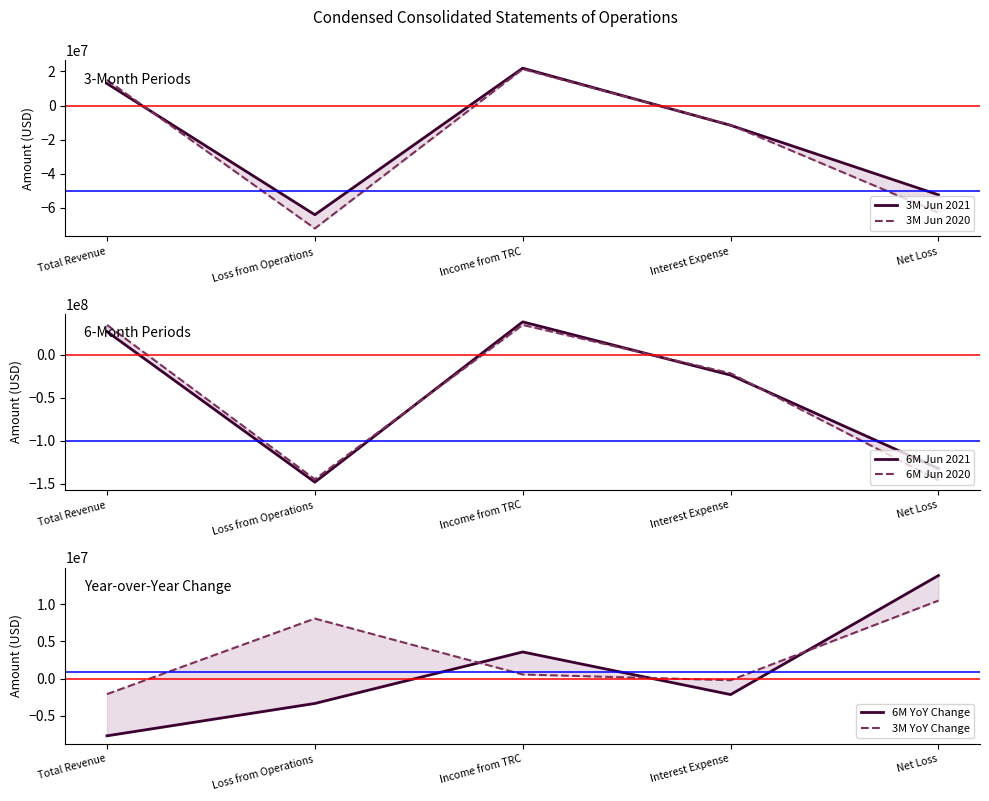

True or false: 3M YoY Change has more than 1 points higher than both neighbors.

False